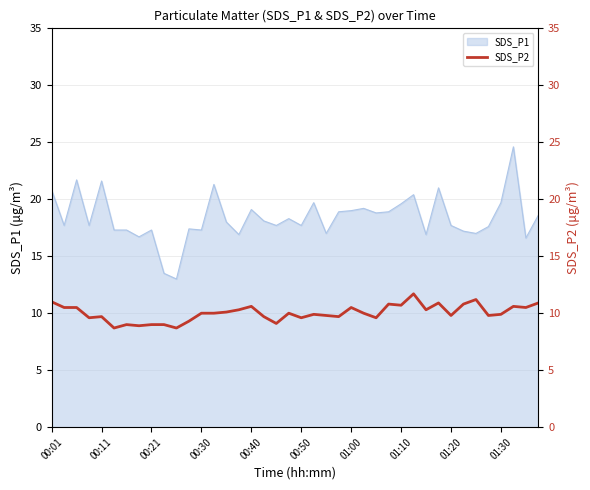

What is the lowest value of the SDS_P1 series?

13.0